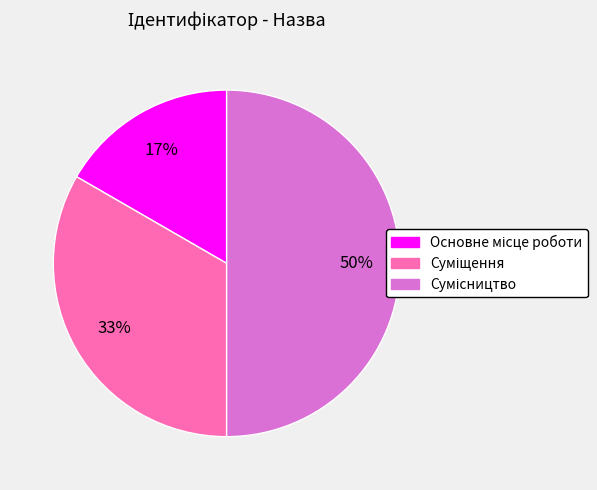

To the nearest percent, what is the difference between the largest and smallest slice percentages?

33%